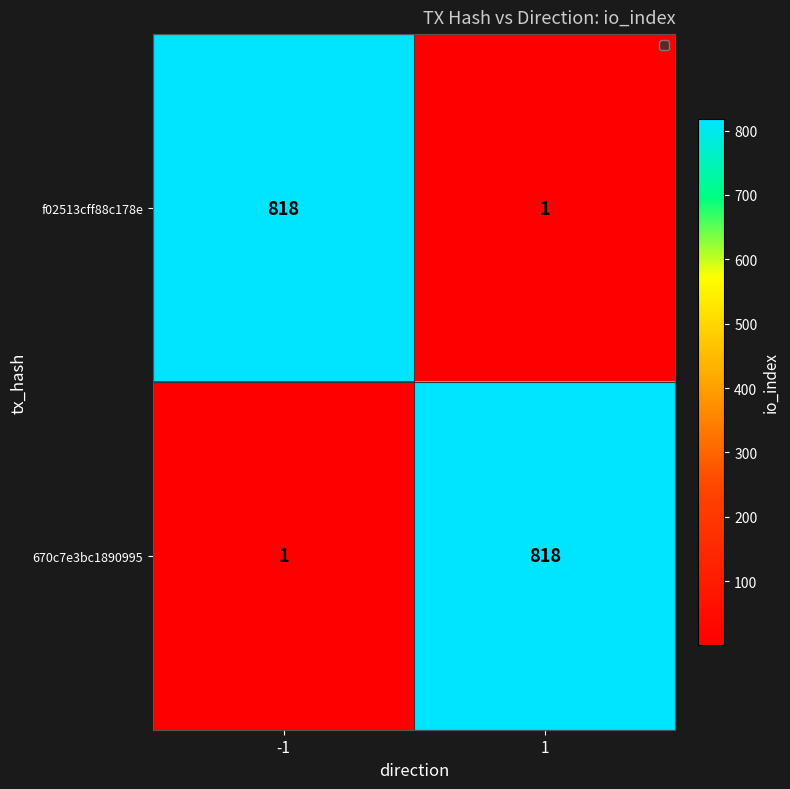

Reading left to right, extract all data points from this chart.

f02513cff88c178e: 818	1
670c7e3bc1890995: 1	818